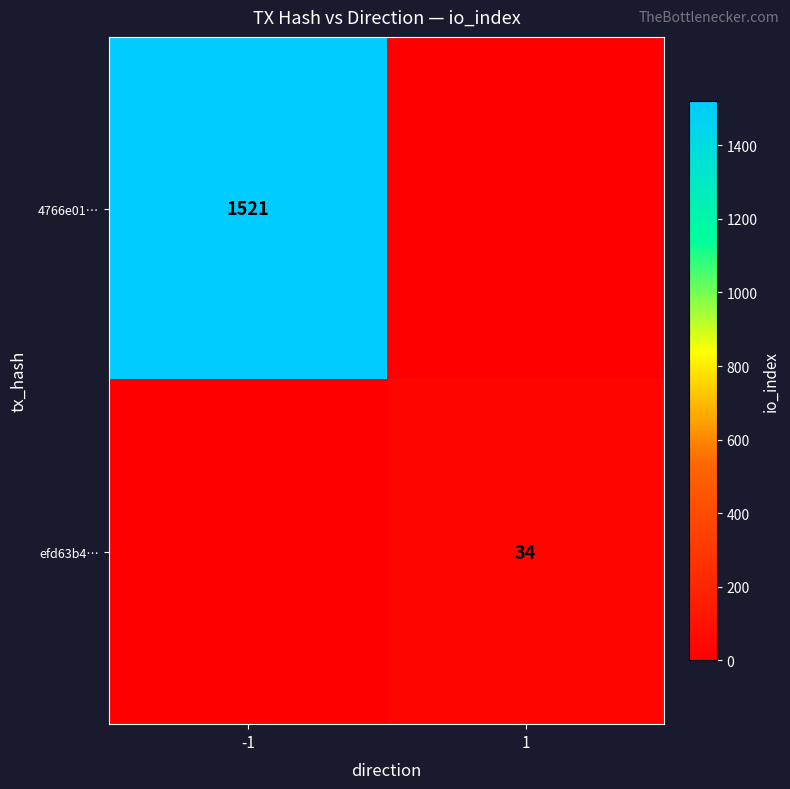

Is it true that 4766e01… equals 1521 at -1?

True